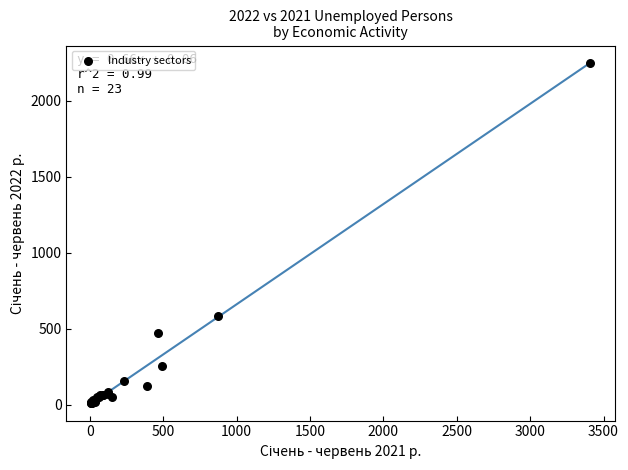

What Y value in the scatter plot is closest to 1129?

581